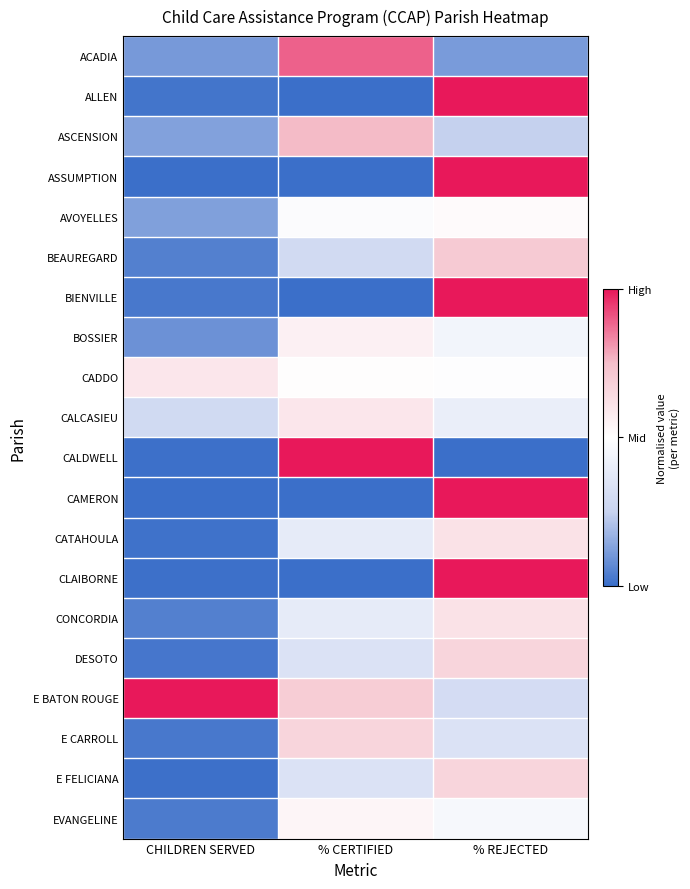

At which category does the chart reach its peak across all series?

% REJECTED